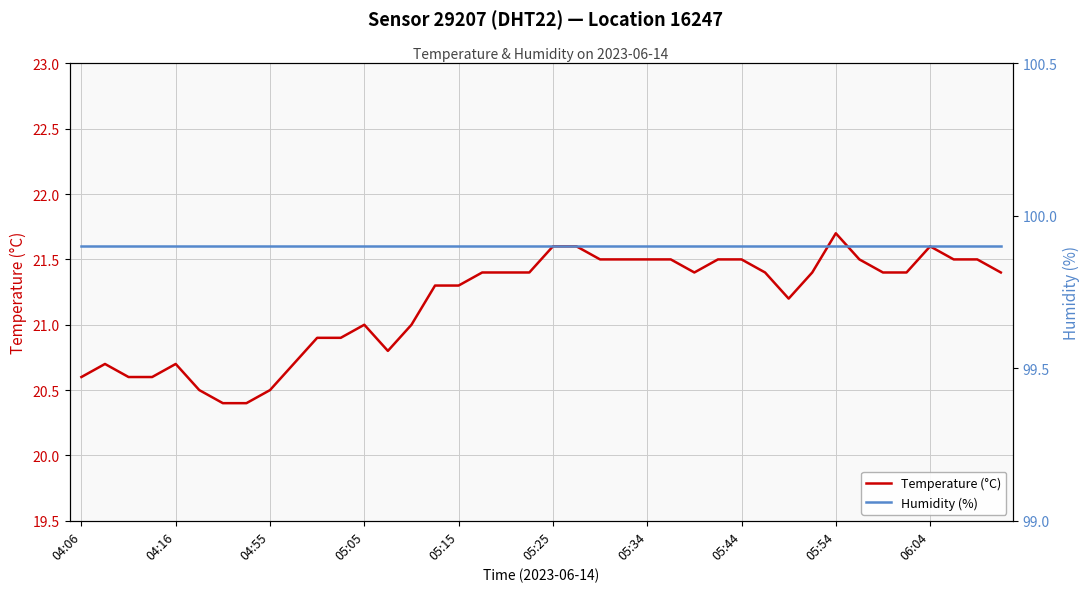

Read the Humidity (%) value at 26.

99.9